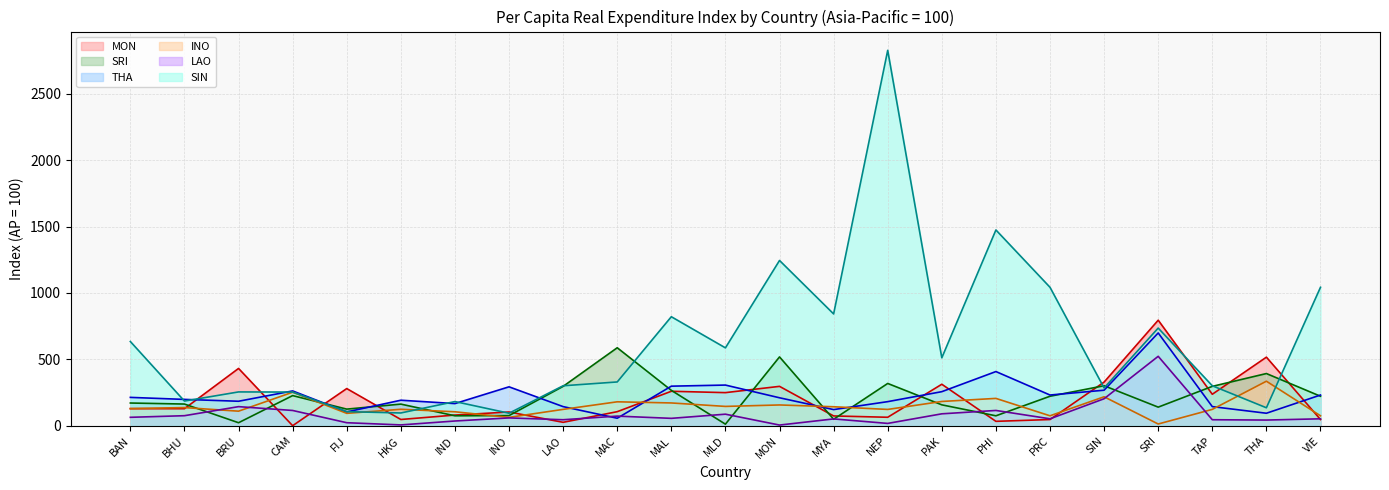

How many times do MON and SRI cross each other?

16